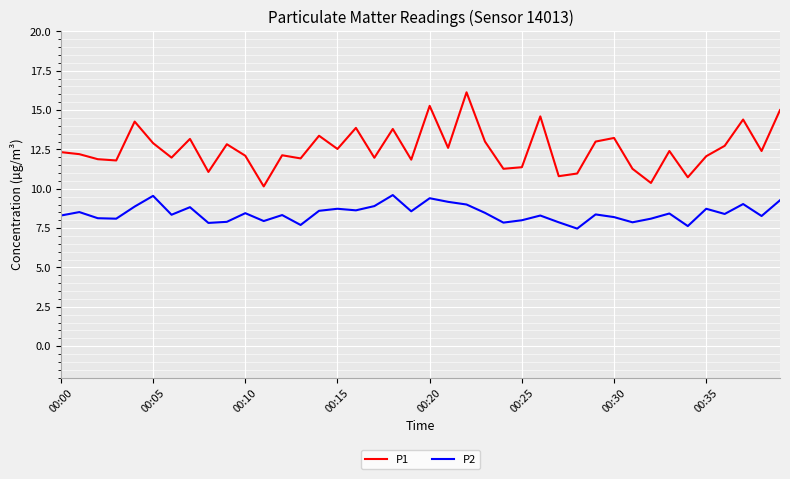

What is the highest value of the P1 series?

16.1